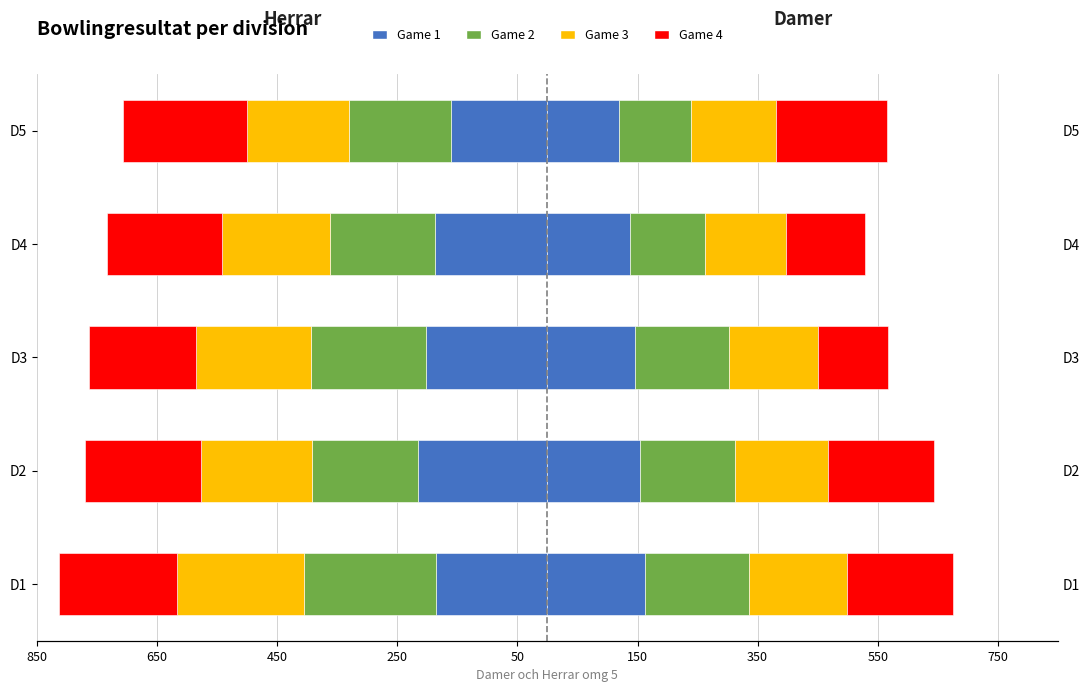

What are all the series names shown in the legend?

Game 1, Game 2, Game 3, Game 4